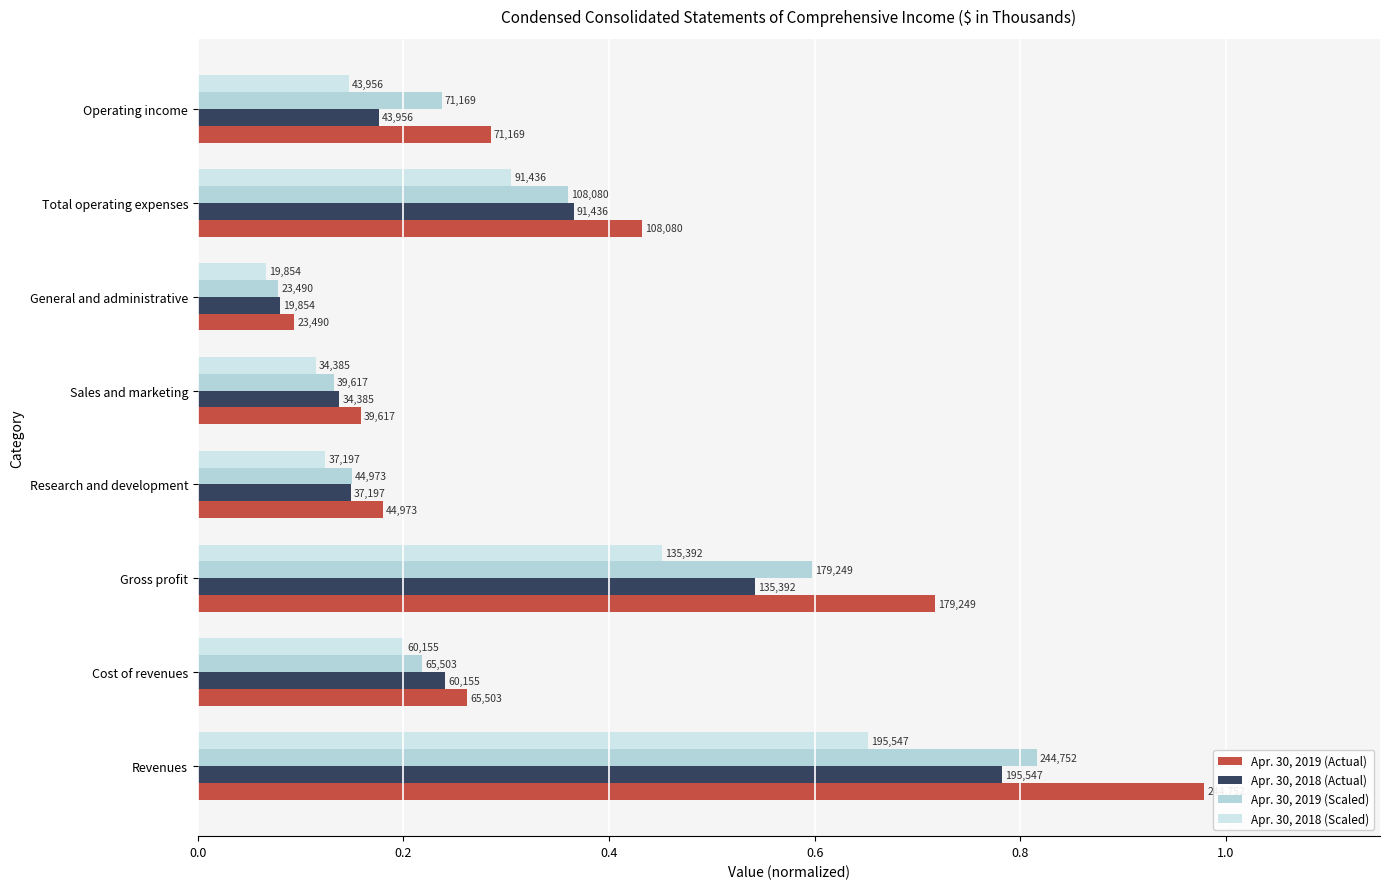

What are all the series names shown in the legend?

Apr. 30, 2019 (Actual), Apr. 30, 2018 (Actual), Apr. 30, 2019 (Scaled), Apr. 30, 2018 (Scaled)